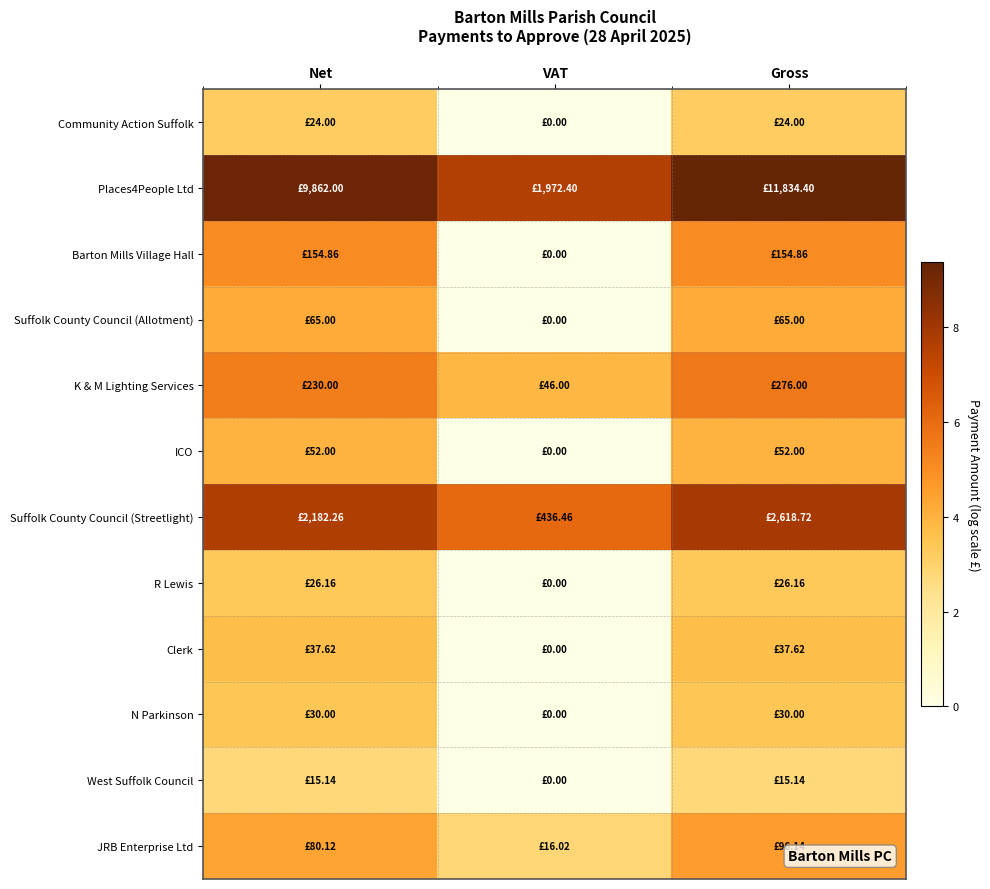

At how many categories does at least one series exceed 6?

3